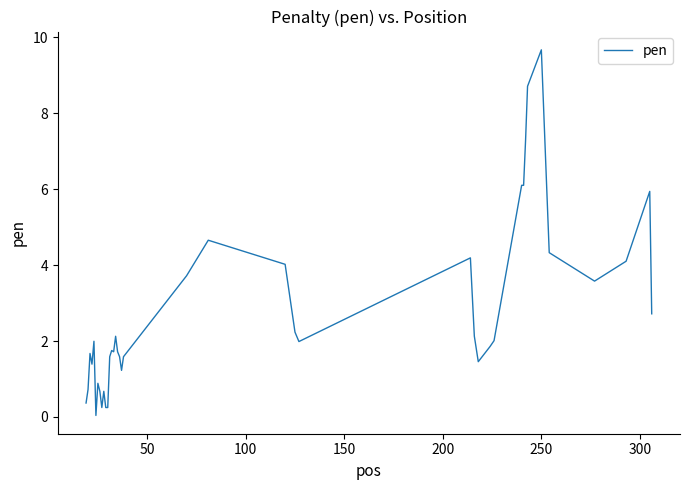

Count the number of categories in the chart.

40